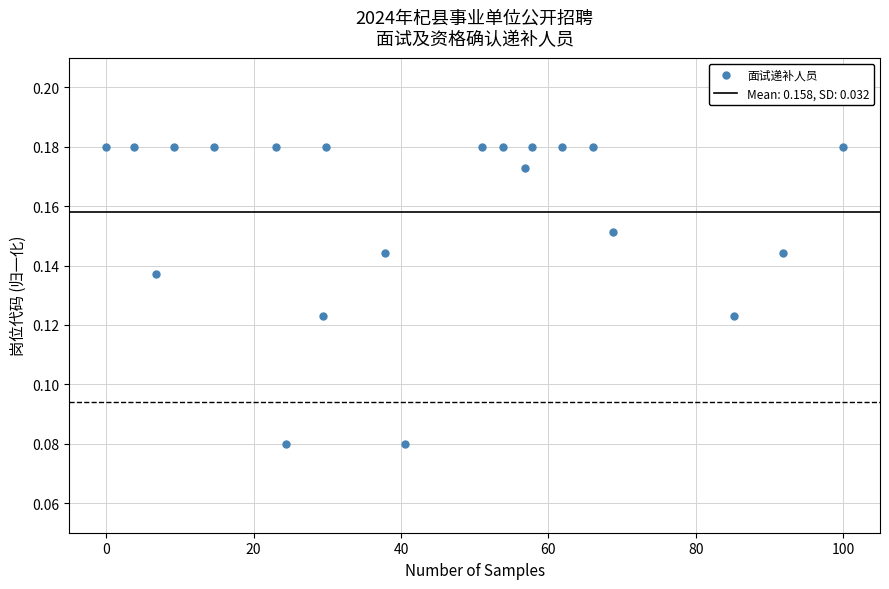

What is the range of X values (max minus min)?

100.0